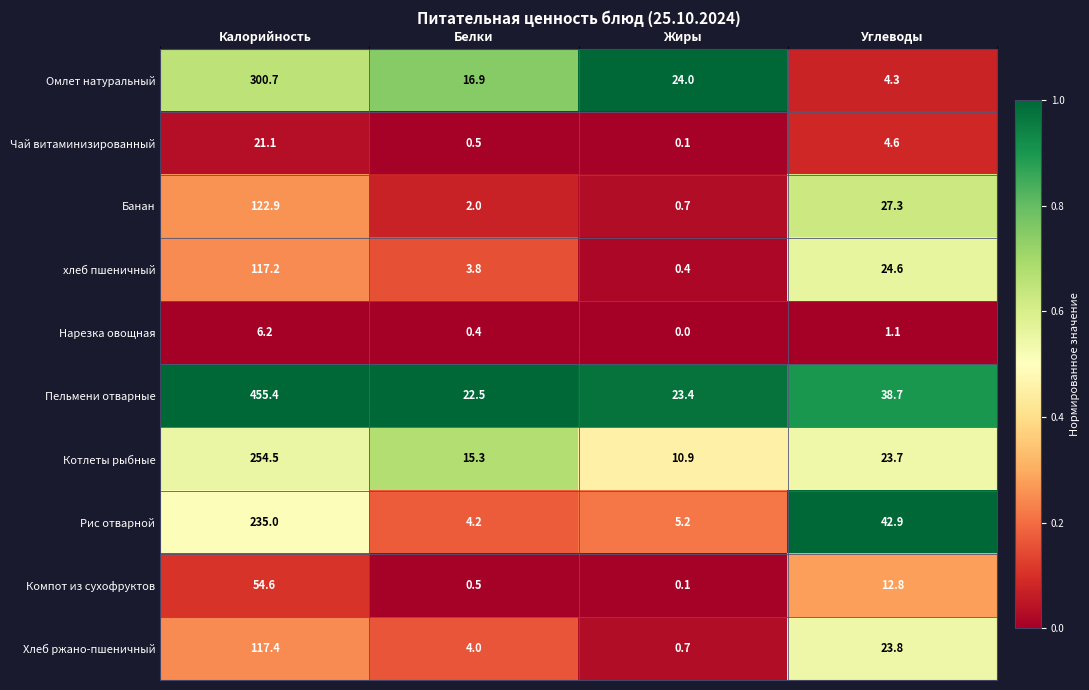

Read the Компот из сухофруктов value at Углеводы.

12.8